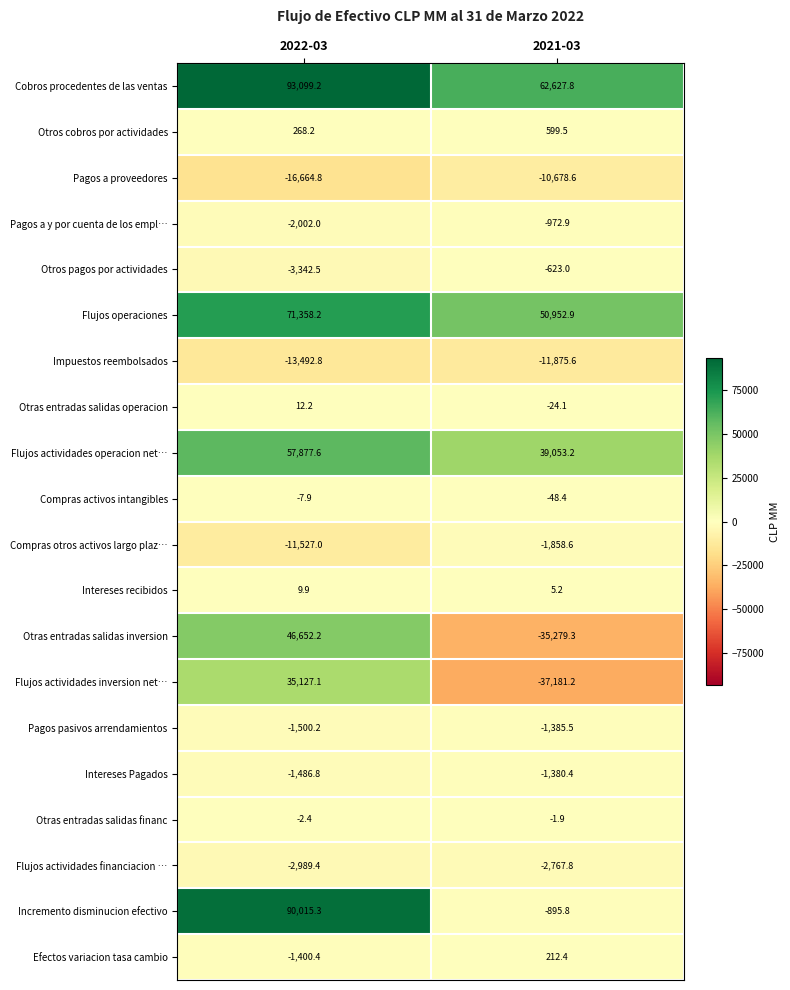

Which series has the largest total across all categories?

Cobros procedentes de las ventas